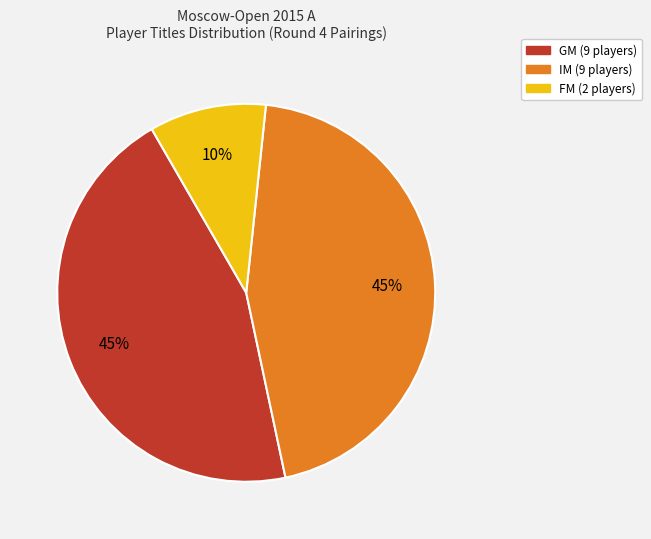

Is there a majority slice in this chart?

No